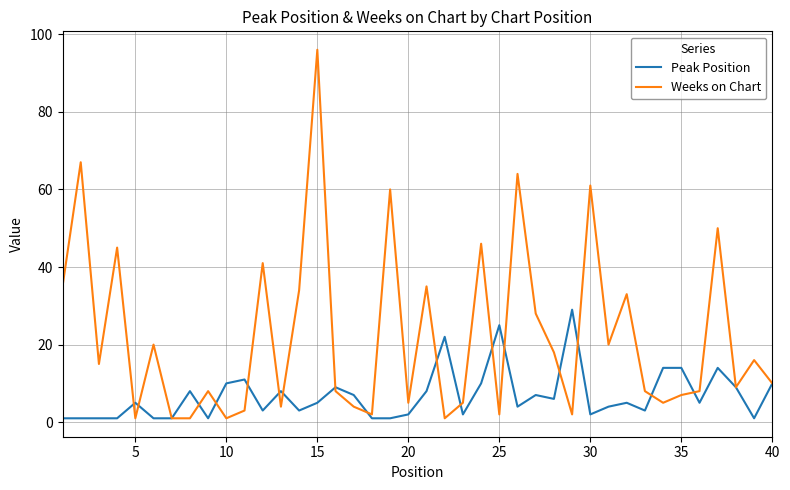

What is the maximum value for Peak Position?

29